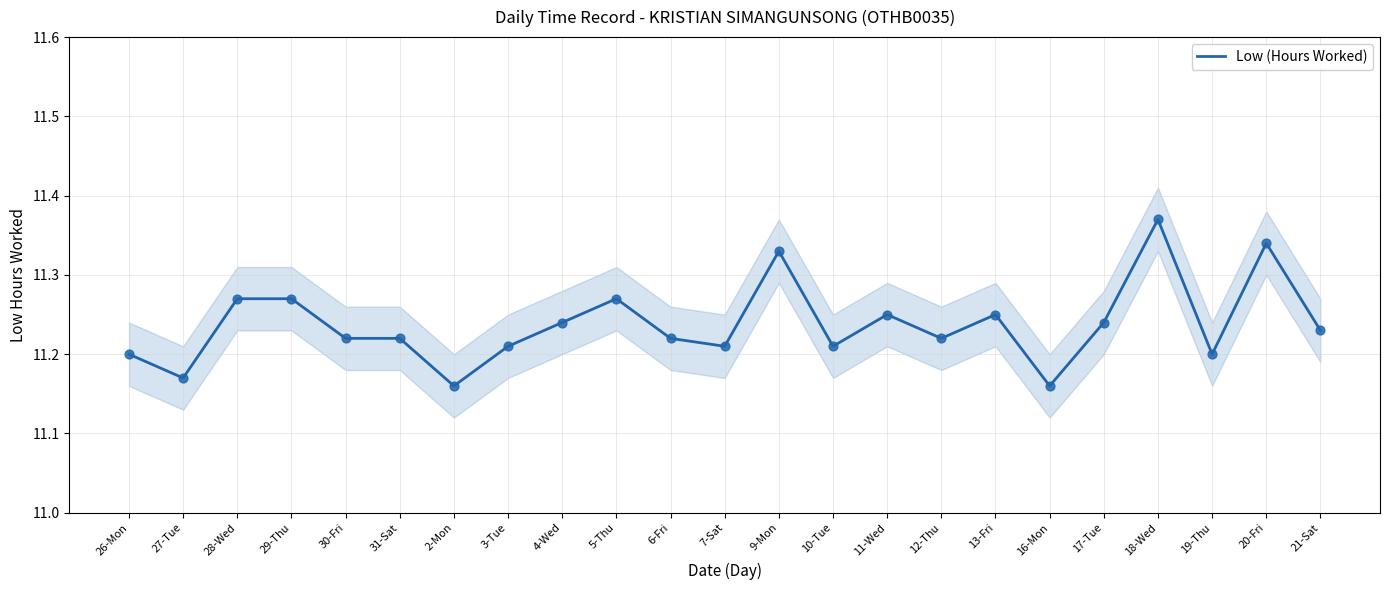

What is the change in value from 31-Sat to 20-Fri?

+0.1